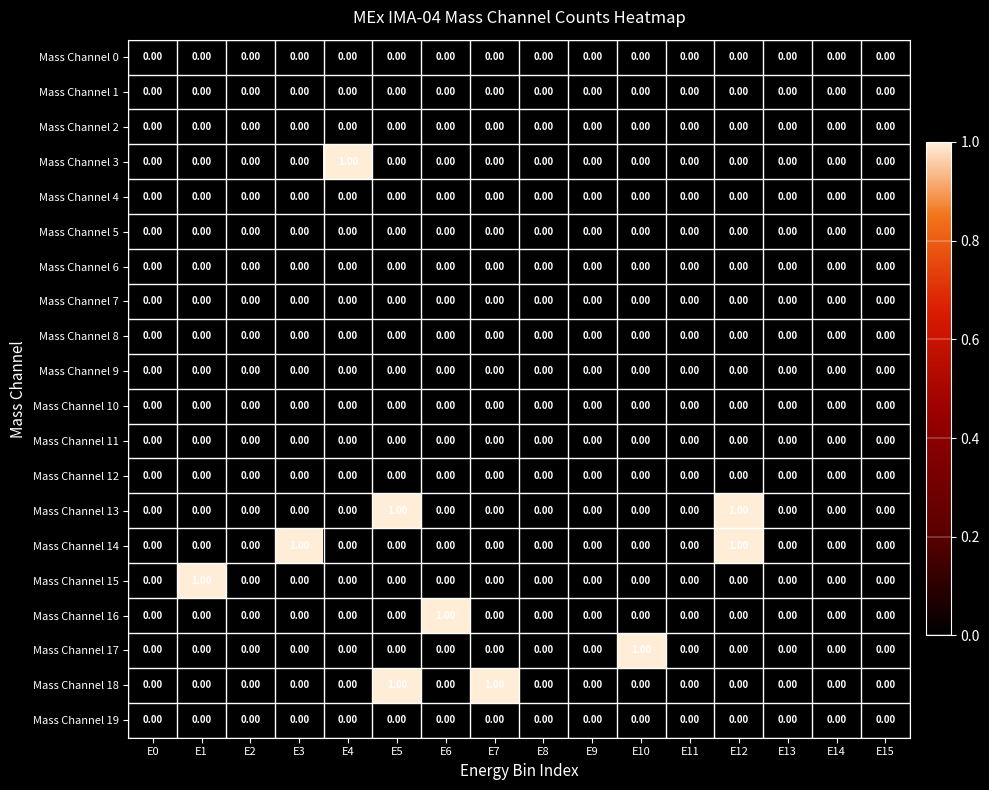

Between E10 and E15, which series saw the biggest shift?

Mass Channel 17